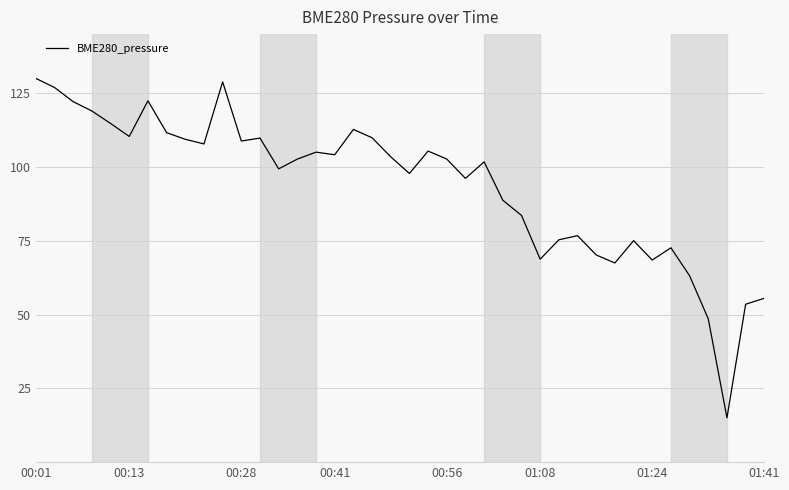

What is the smallest value displayed?

15.0